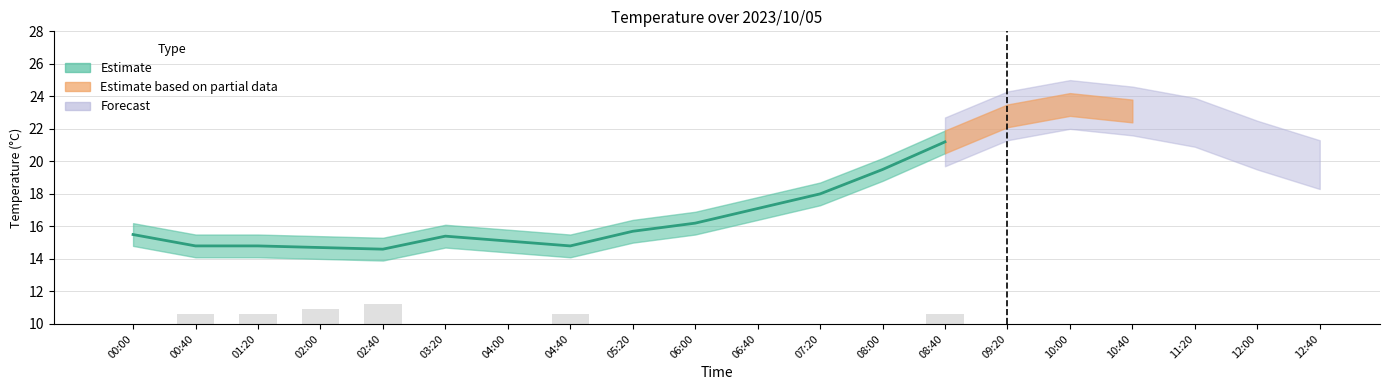

At which category does the chart reach its peak across all series?

10:00